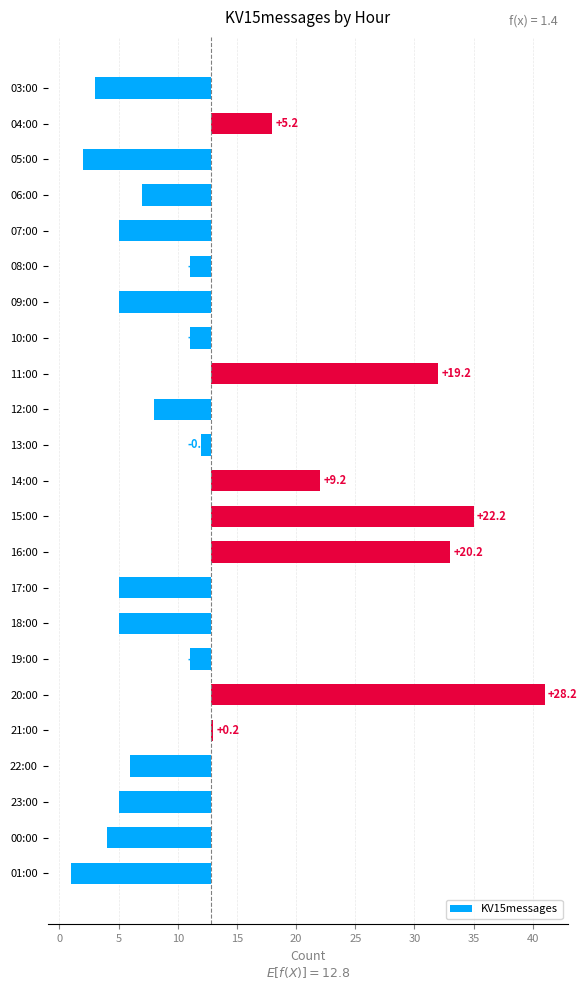

What is the difference between the maximum and second lowest values?

39.0